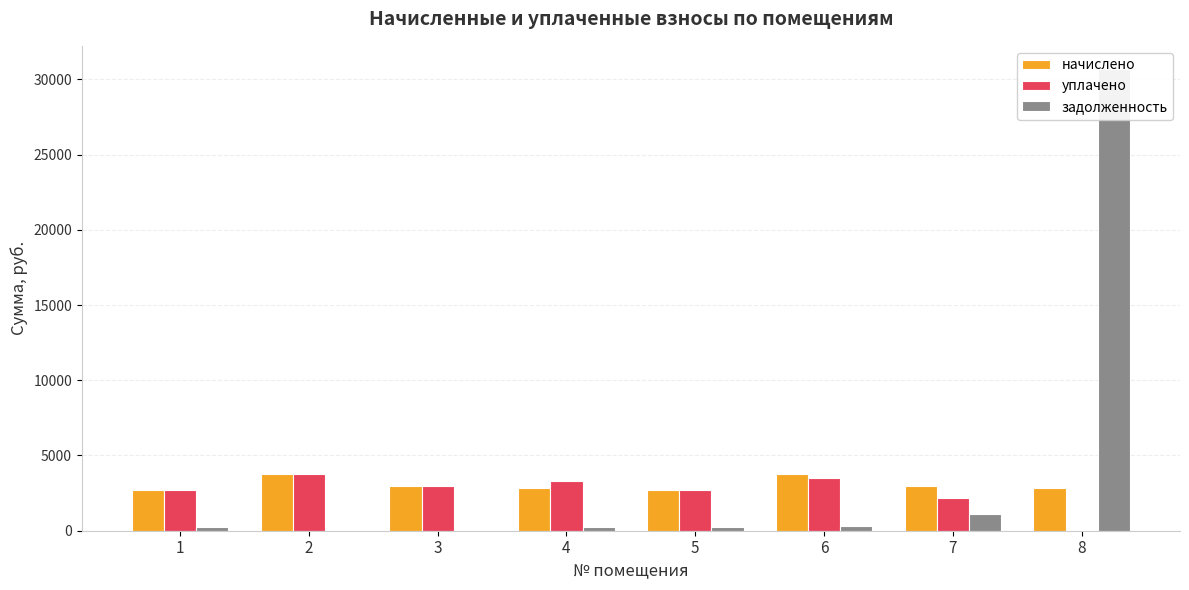

What is the difference between the highest and lowest values at 1?

2472.0